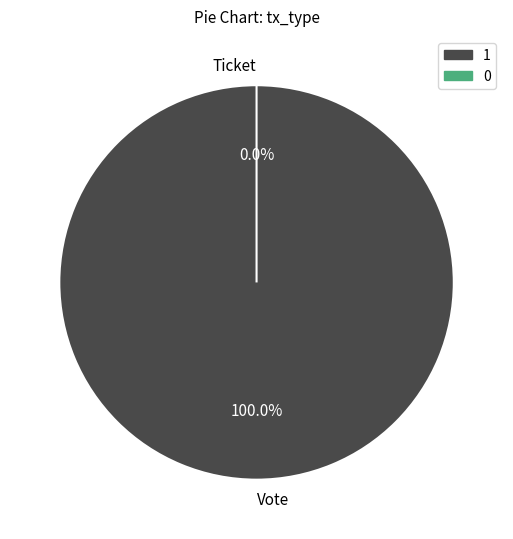

Rank the categories by value from highest to lowest.

Vote, Ticket